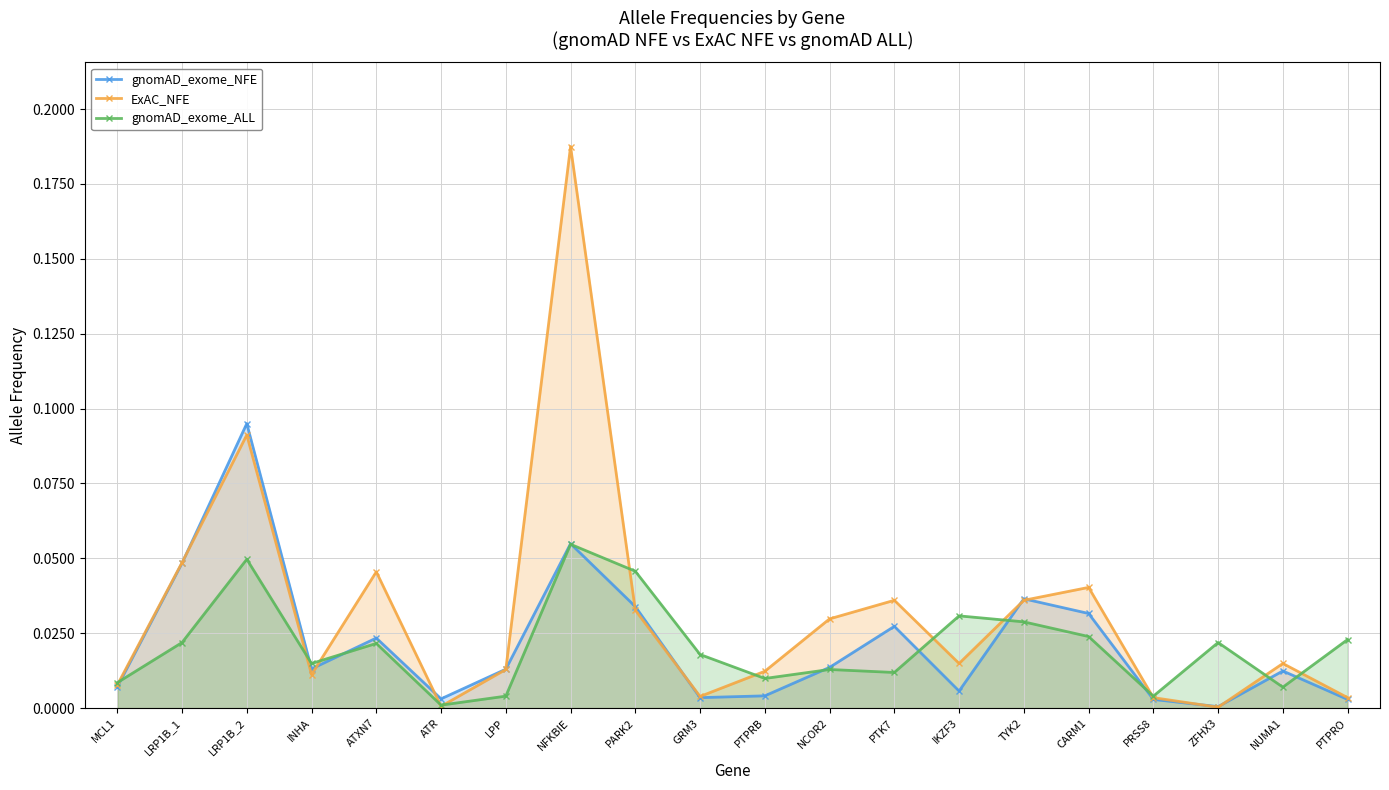

Which series has the largest total across all categories?

ExAC_NFE